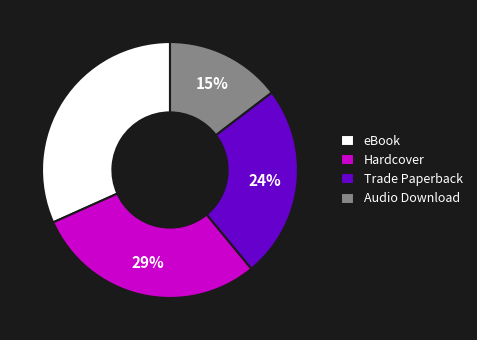

Is there any slice that represents more than half of the pie?

No